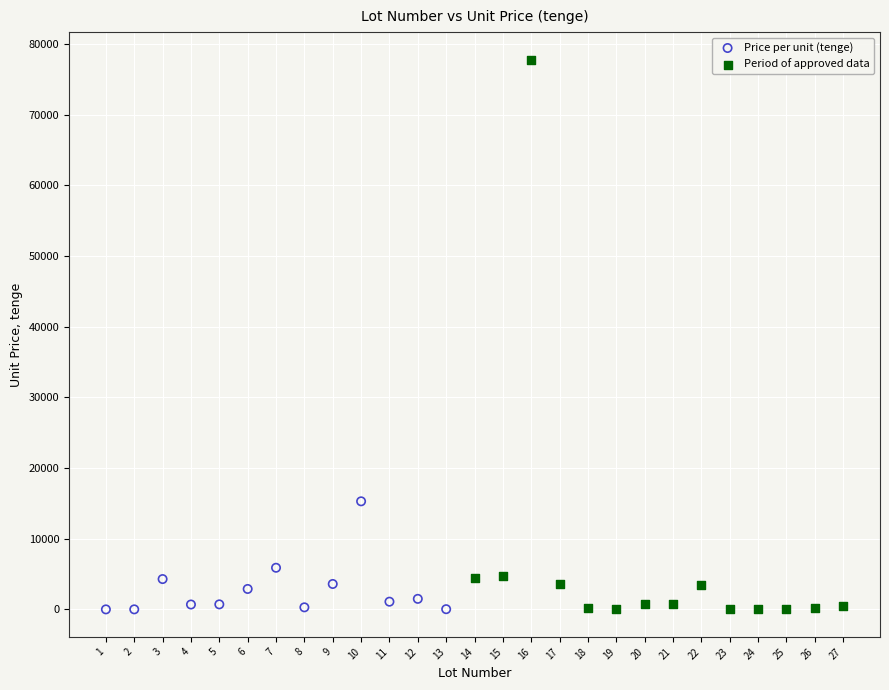

Which series has the largest Y range (max minus min)?

Period of approved data